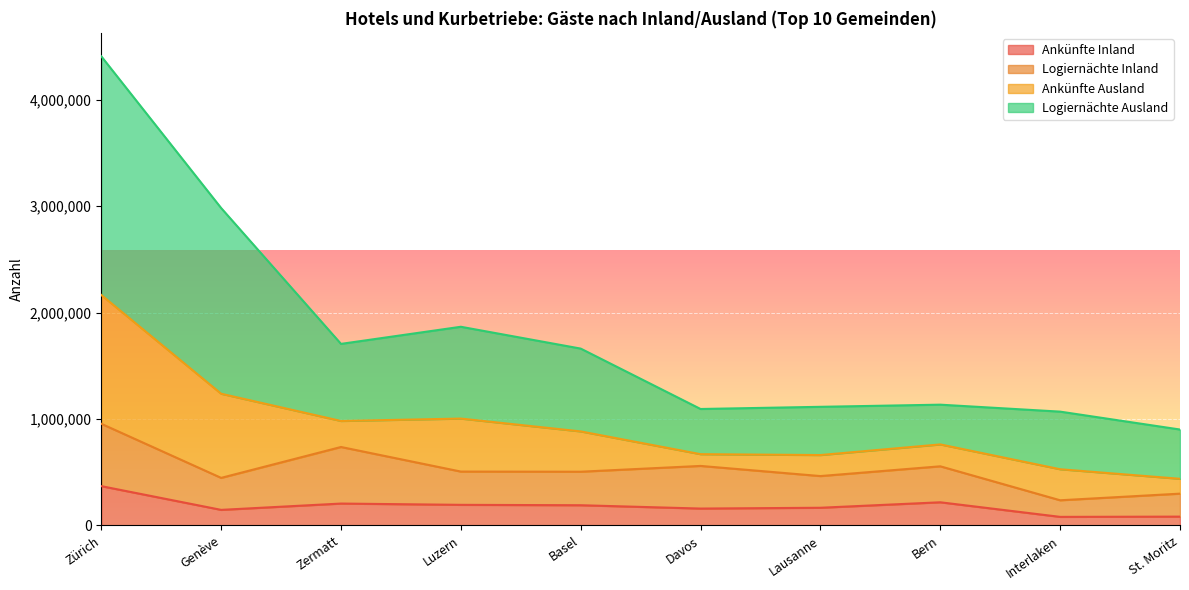

Between Bern and Basel, which is larger?

Bern